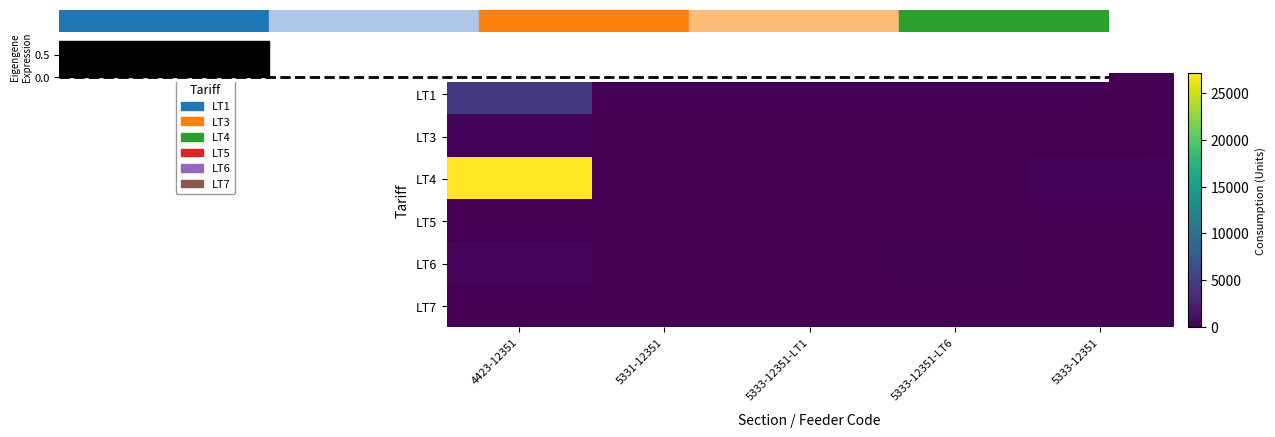

Reading left to right, extract all data points from this chart.

LT1: 4423-12351=4571	5331-12351=0	5333-12351-LT1=0	5333-12351-LT6=0	5333-12351=0
LT3: 4423-12351=275	5331-12351=0	5333-12351-LT1=0	5333-12351-LT6=0	5333-12351=0
LT4: 4423-12351=27105	5331-12351=0	5333-12351-LT1=0	5333-12351-LT6=0	5333-12351=255
LT5: 4423-12351=0	5331-12351=0	5333-12351-LT1=0	5333-12351-LT6=0	5333-12351=0
LT6: 4423-12351=462	5331-12351=0	5333-12351-LT1=0	5333-12351-LT6=186	5333-12351=0
LT7: 4423-12351=11	5331-12351=0	5333-12351-LT1=0	5333-12351-LT6=0	5333-12351=0